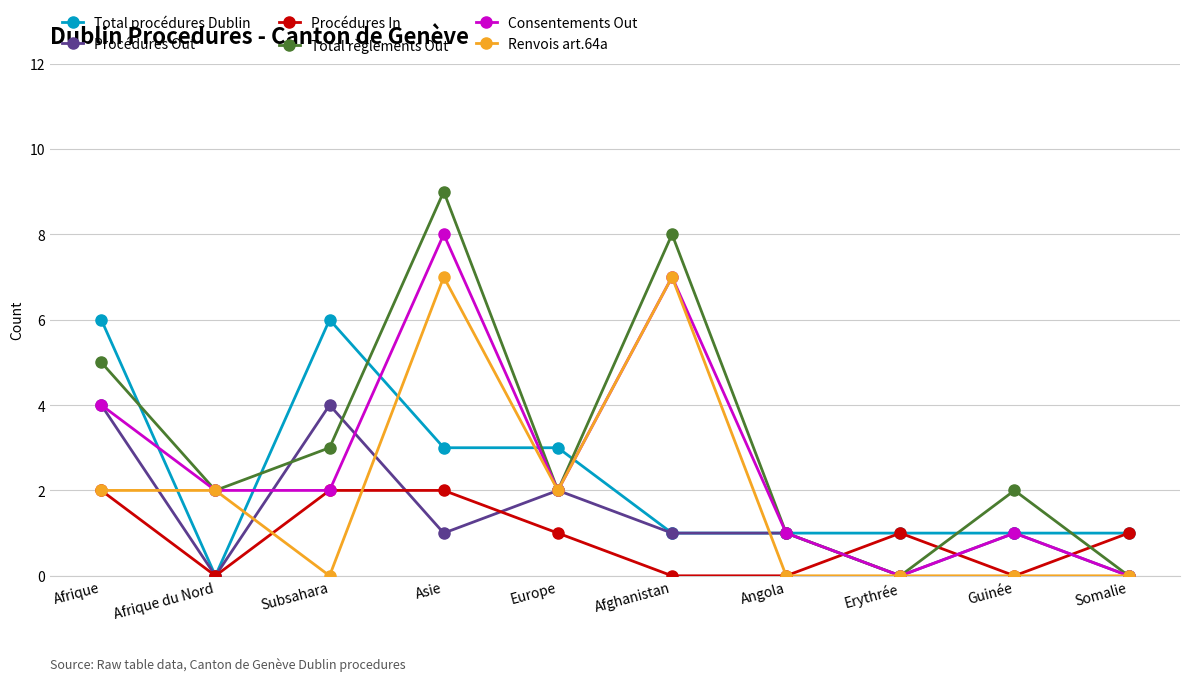

After their last crossing, which series has the higher values: Total règlements Out or Procédures In?

Procédures In